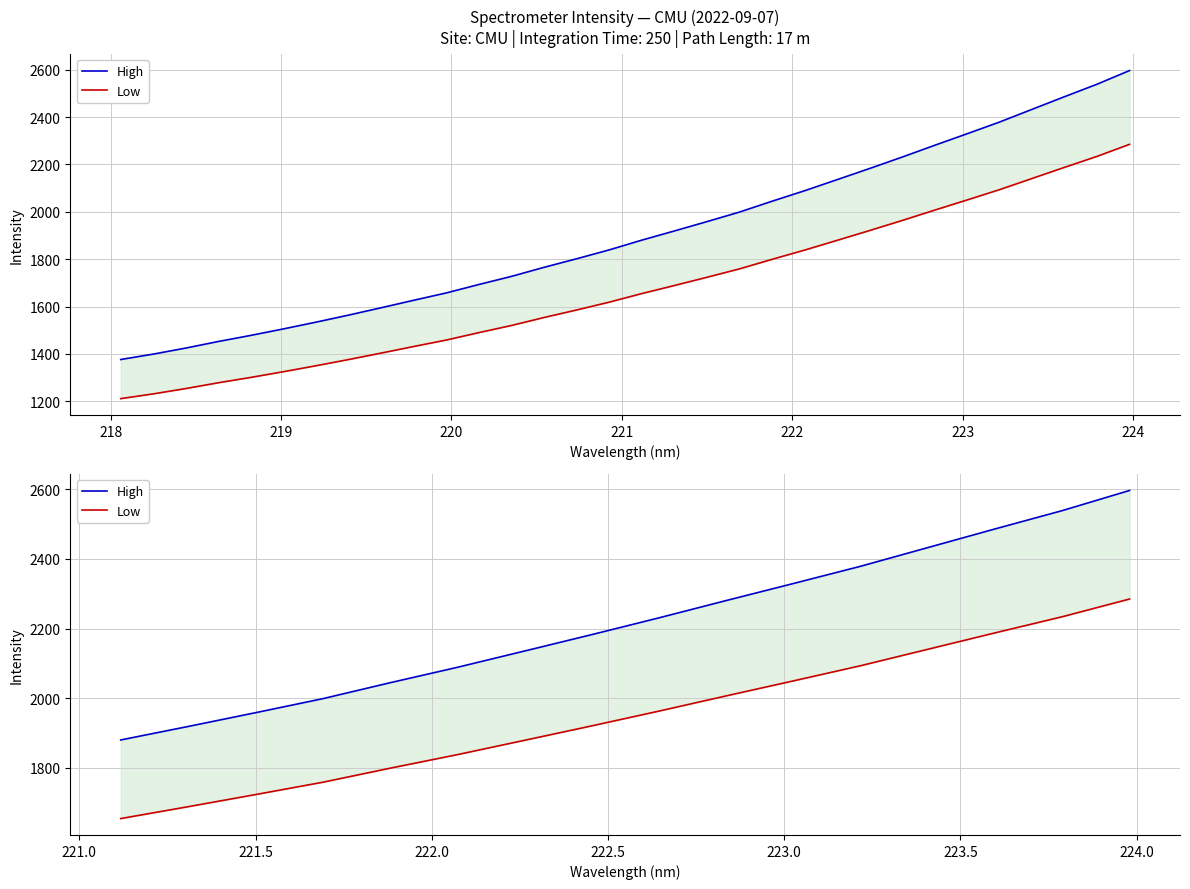

Rank the series by their maximum value, from highest to lowest.

High, Low